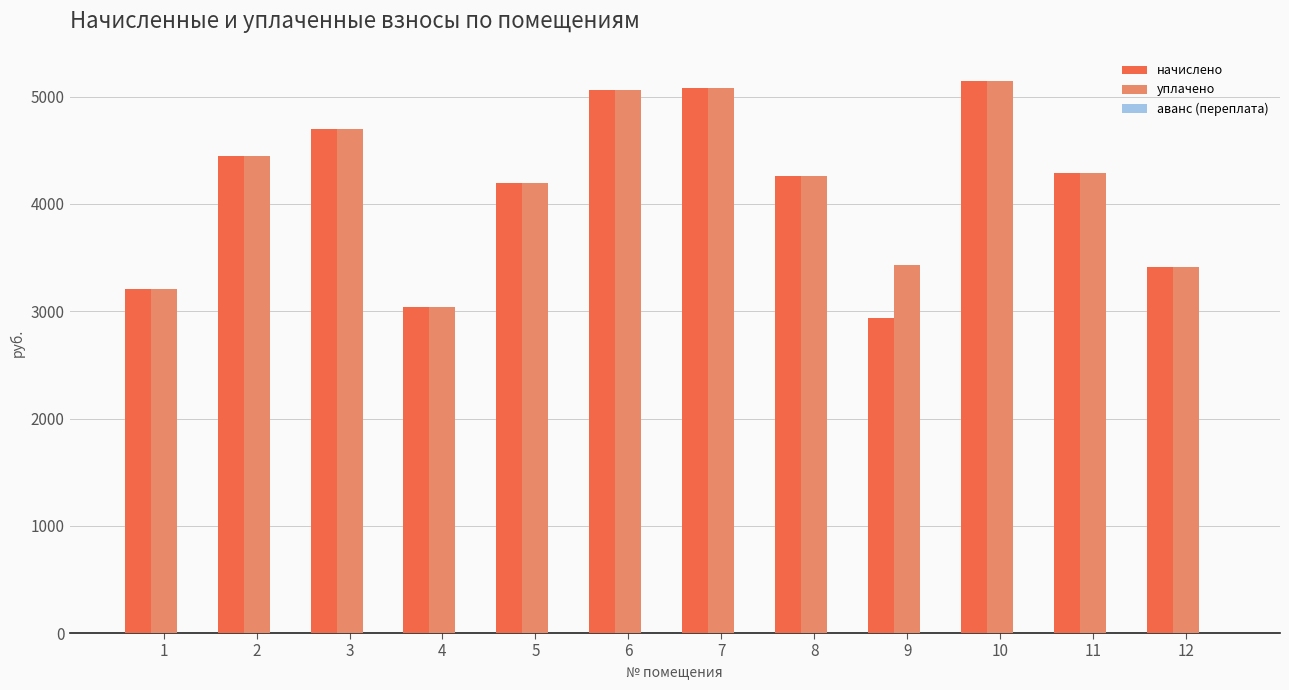

What is the greatest value displayed?

5150.2